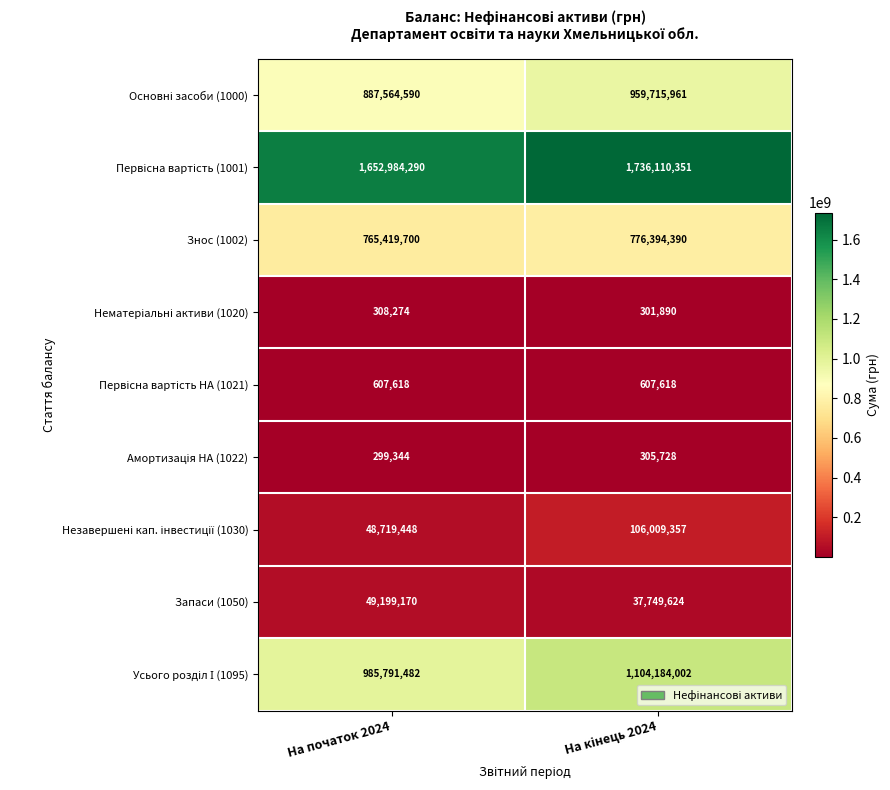

At which category does the chart reach its minimum across all series?

На початок 2024